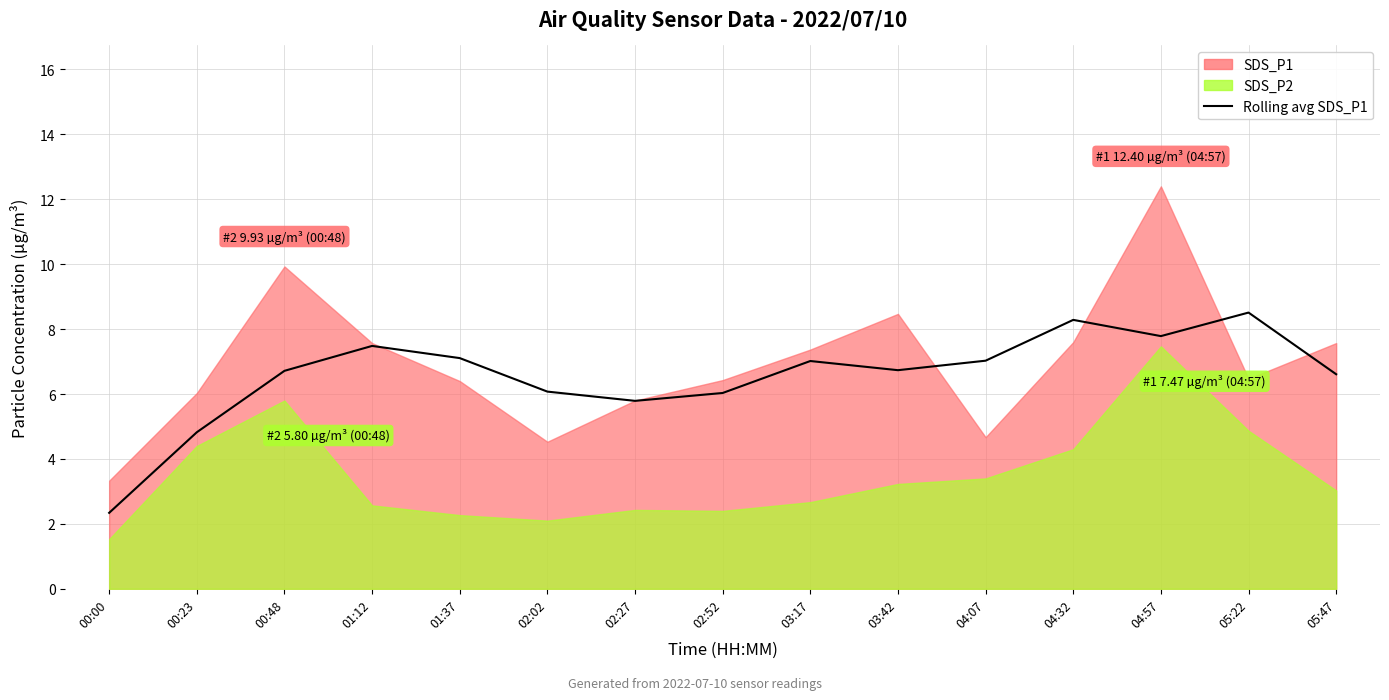

The value at 00:23 is 2.1. True or false?

False